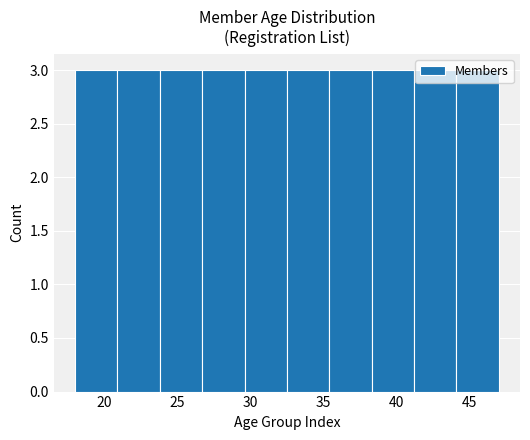

Reading left to right, transcribe this chart: for each bar, give the range it covers on the x-axis and its height. Neither the bar edges nor the heights are printed on the chart, so give them approximately, as read against the axes.

18.0 to 20.9: 3
20.9 to 23.8: 3
23.8 to 26.7: 3
26.7 to 29.6: 3
29.6 to 32.5: 3
32.5 to 35.4: 3
35.4 to 38.3: 3
38.3 to 41.2: 3
41.2 to 44.1: 3
44.1 to 47.0: 3